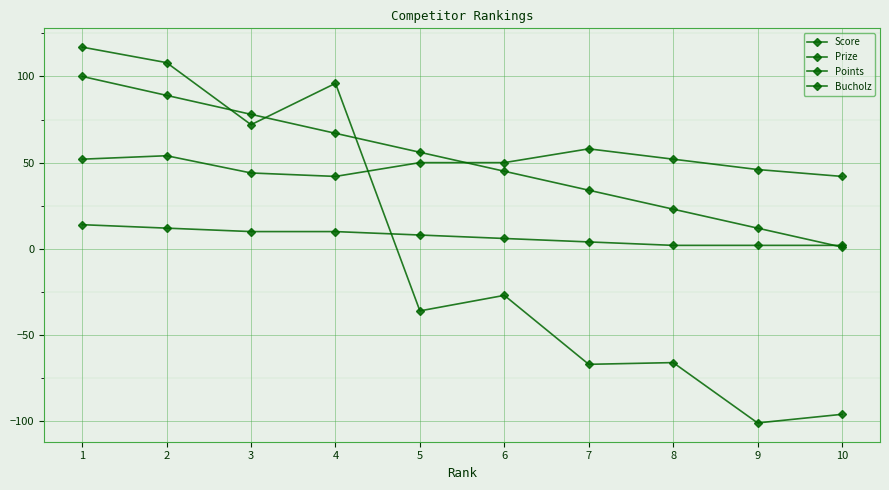

What is the difference between the maximum and minimum values in the Score series?

218